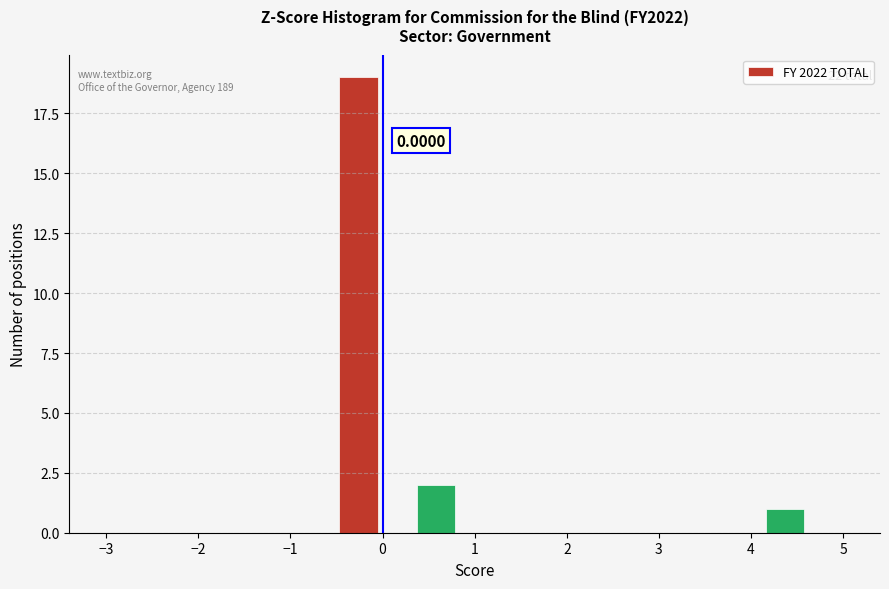

Over which range of the x-axis is the bar tallest?

-0.5 to -0.1